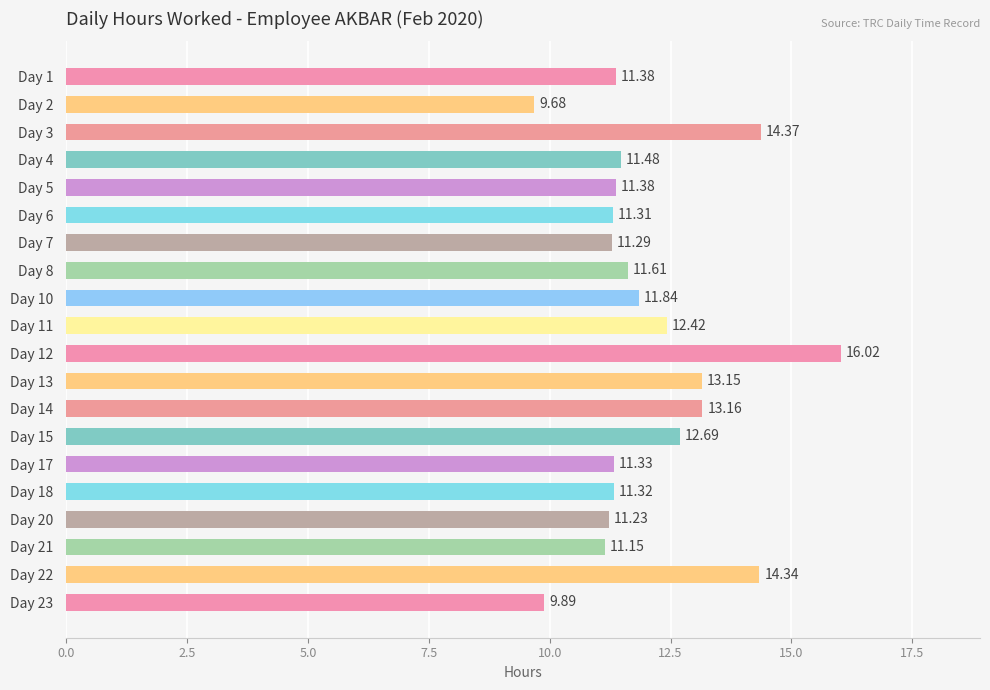

What is the difference between the maximum and minimum values?

6.3